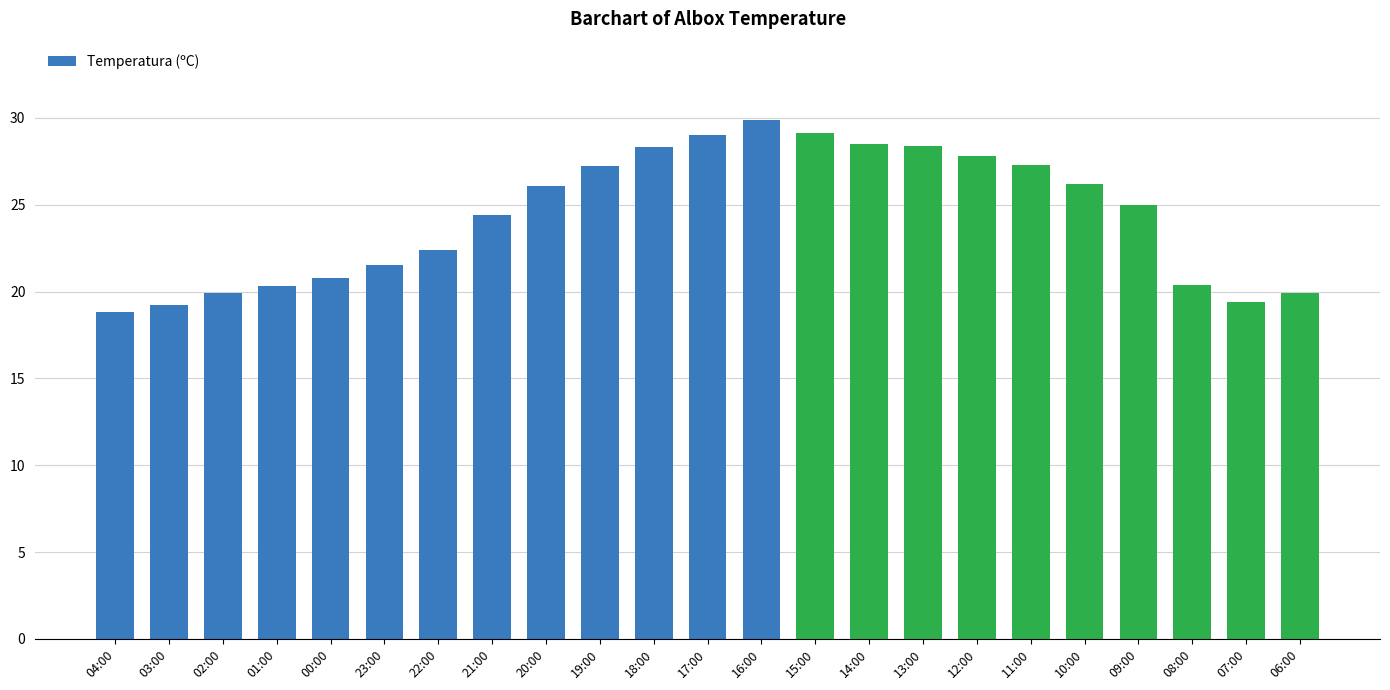

How many series are shown in this chart?

1